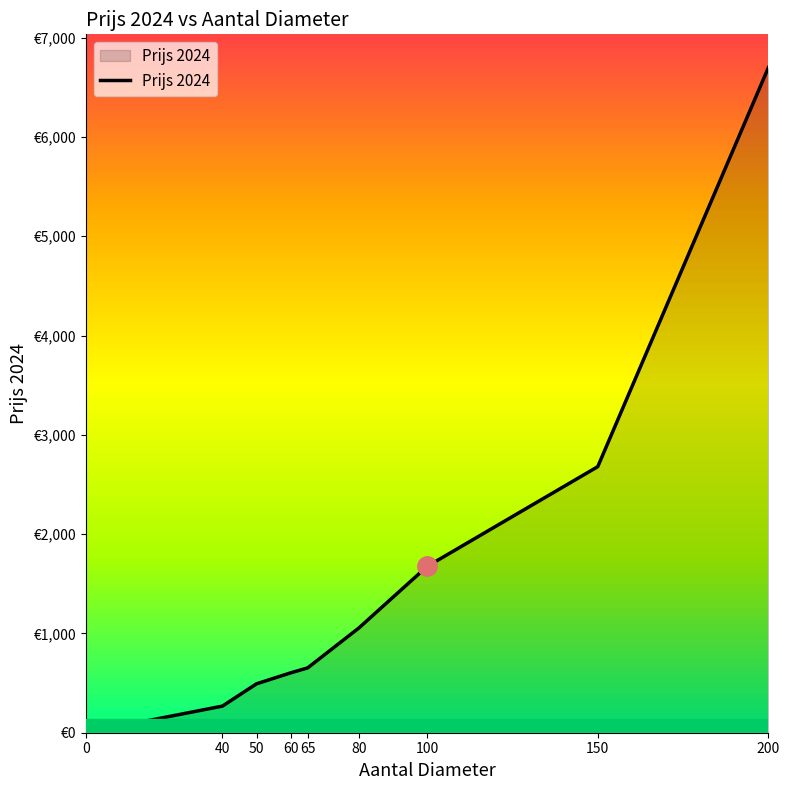

True or false: the data has more than 0 interior local peaks.

False